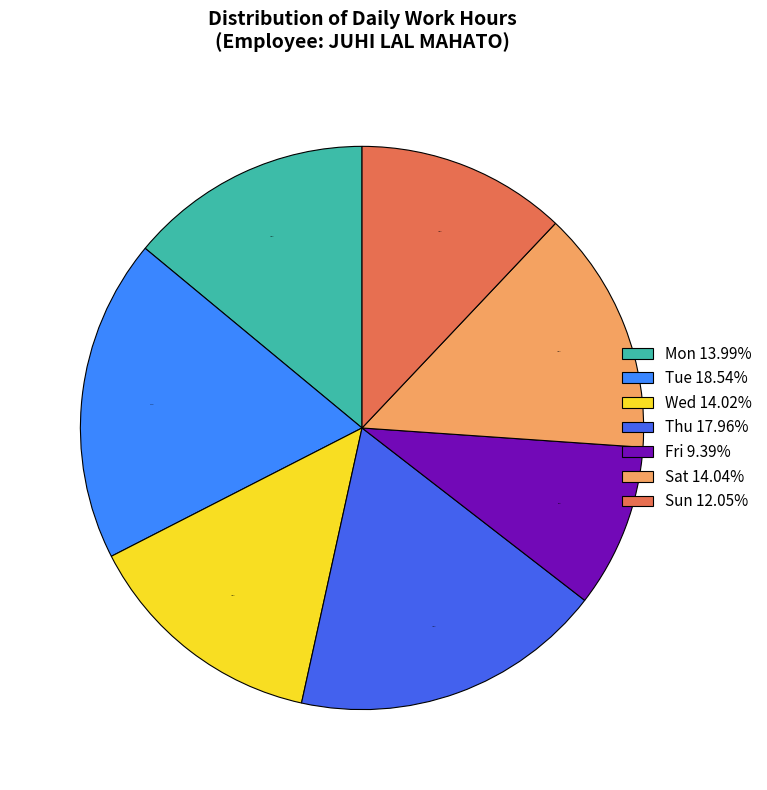

How many slices are in this pie chart?

7